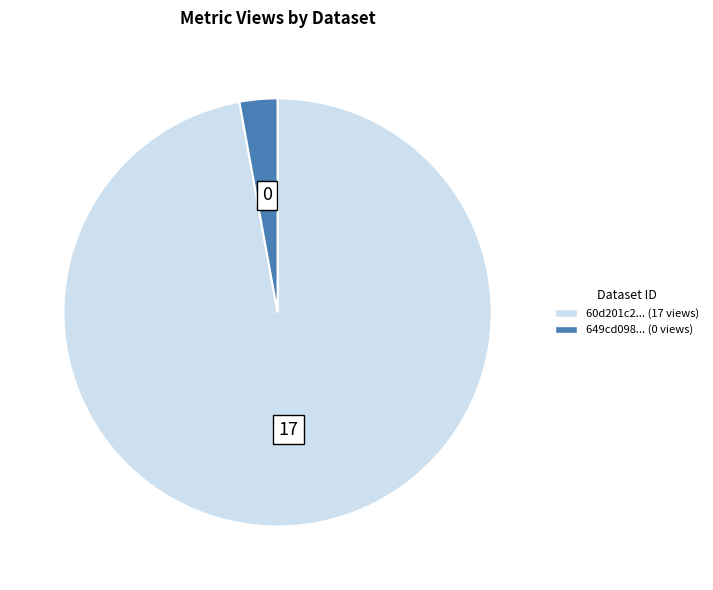

Is there a majority slice in this chart?

Yes